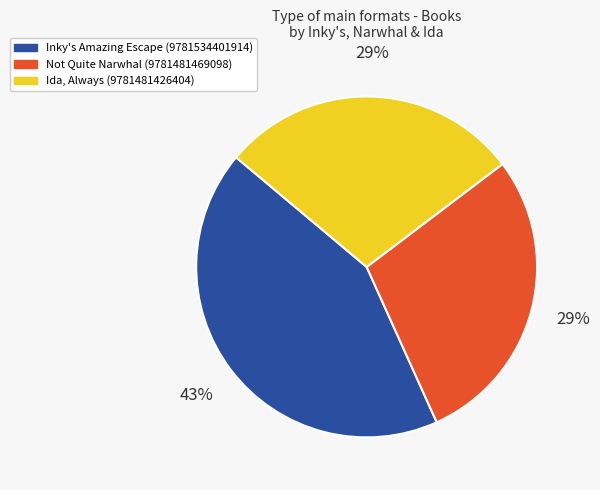

What is the largest slice in the pie chart?

Inky's Amazing Escape (9781534401914)